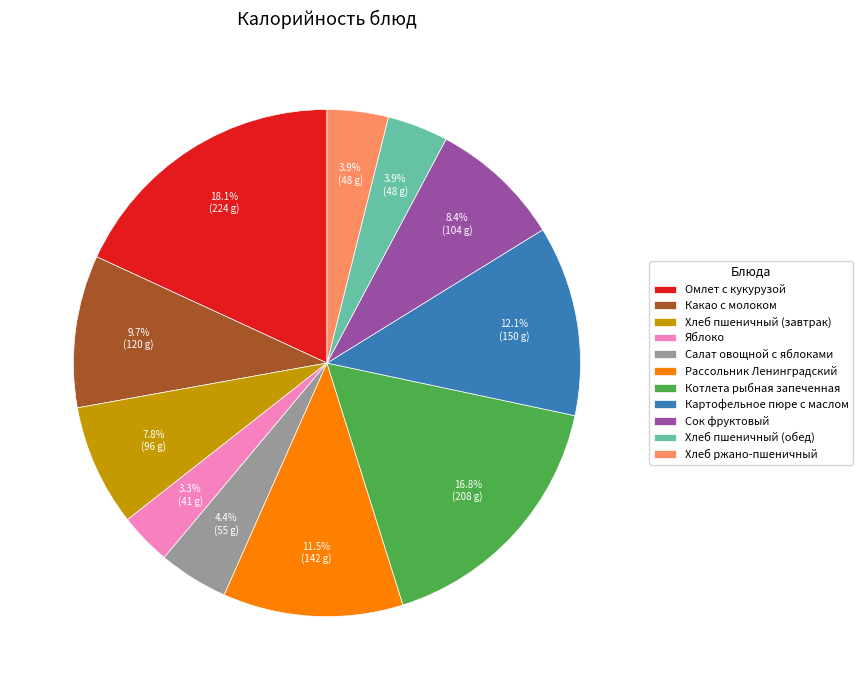

What portion of the pie excludes Яблоко?

96.7%